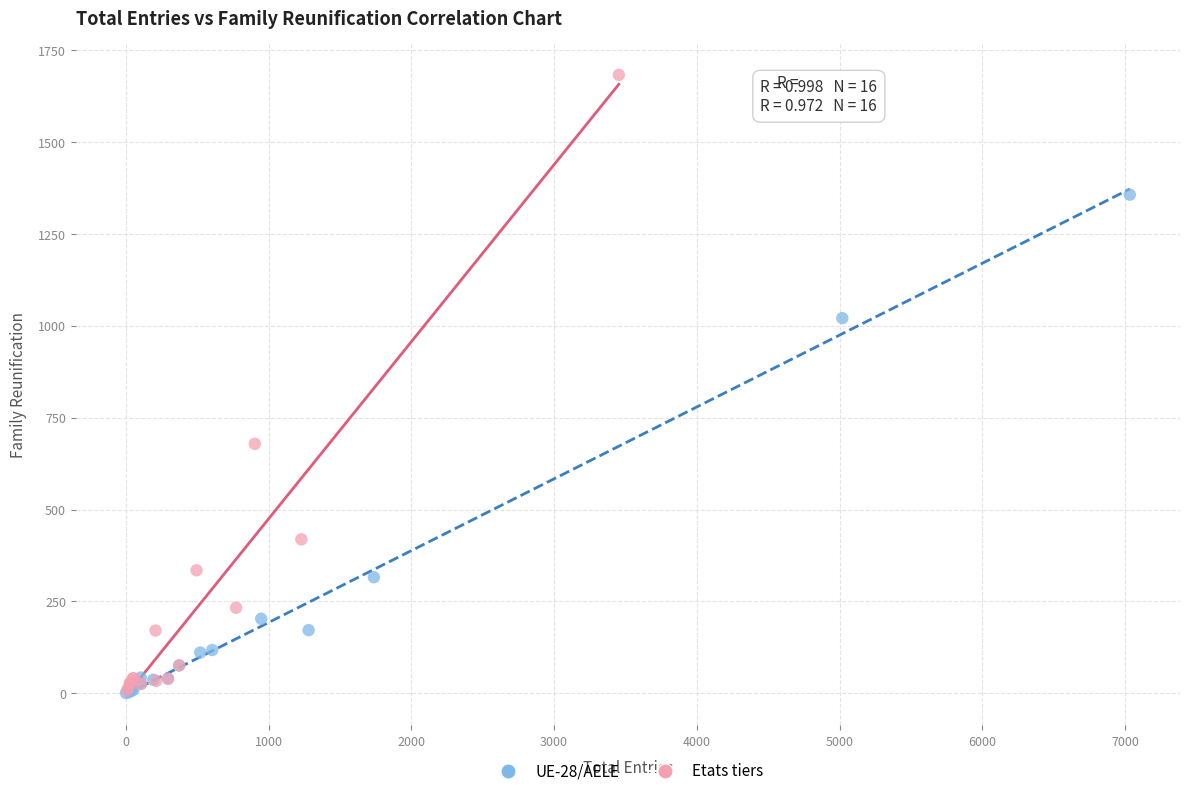

Which series has the widest spread of Y values?

Etats tiers